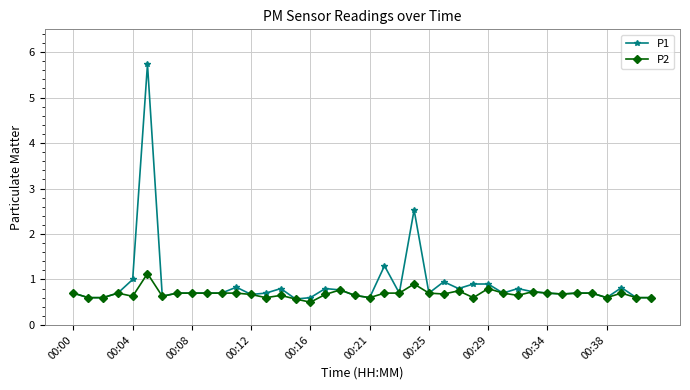

What is the minimum value for P1?

0.6